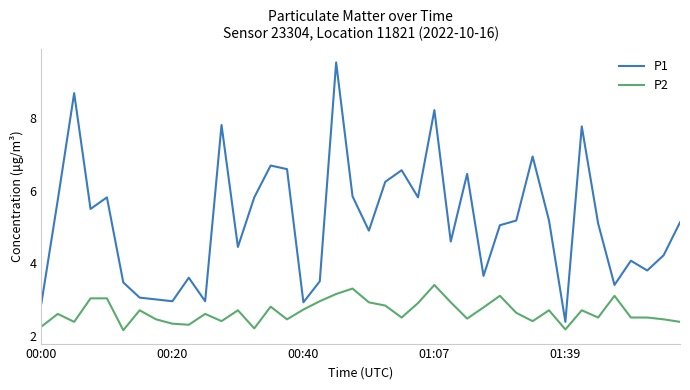

True or false: P1 and P2 cross at least once.

False